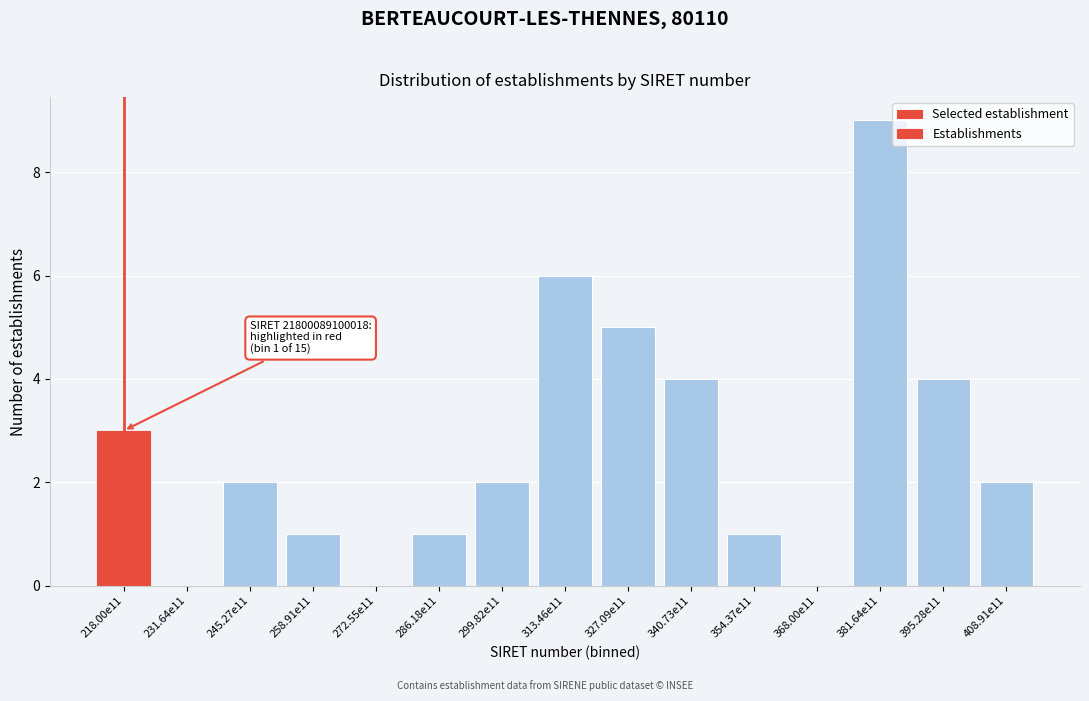

Reading right to left, transcribe all the data shown in this chart.

408.91e11=2	395.28e11=4	381.64e11=9	368.00e11=0	354.37e11=1	340.73e11=4	327.09e11=5	313.46e11=6	299.82e11=2	286.18e11=1	272.55e11=0	258.91e11=1	245.27e11=2	231.64e11=0	218.00e11=3